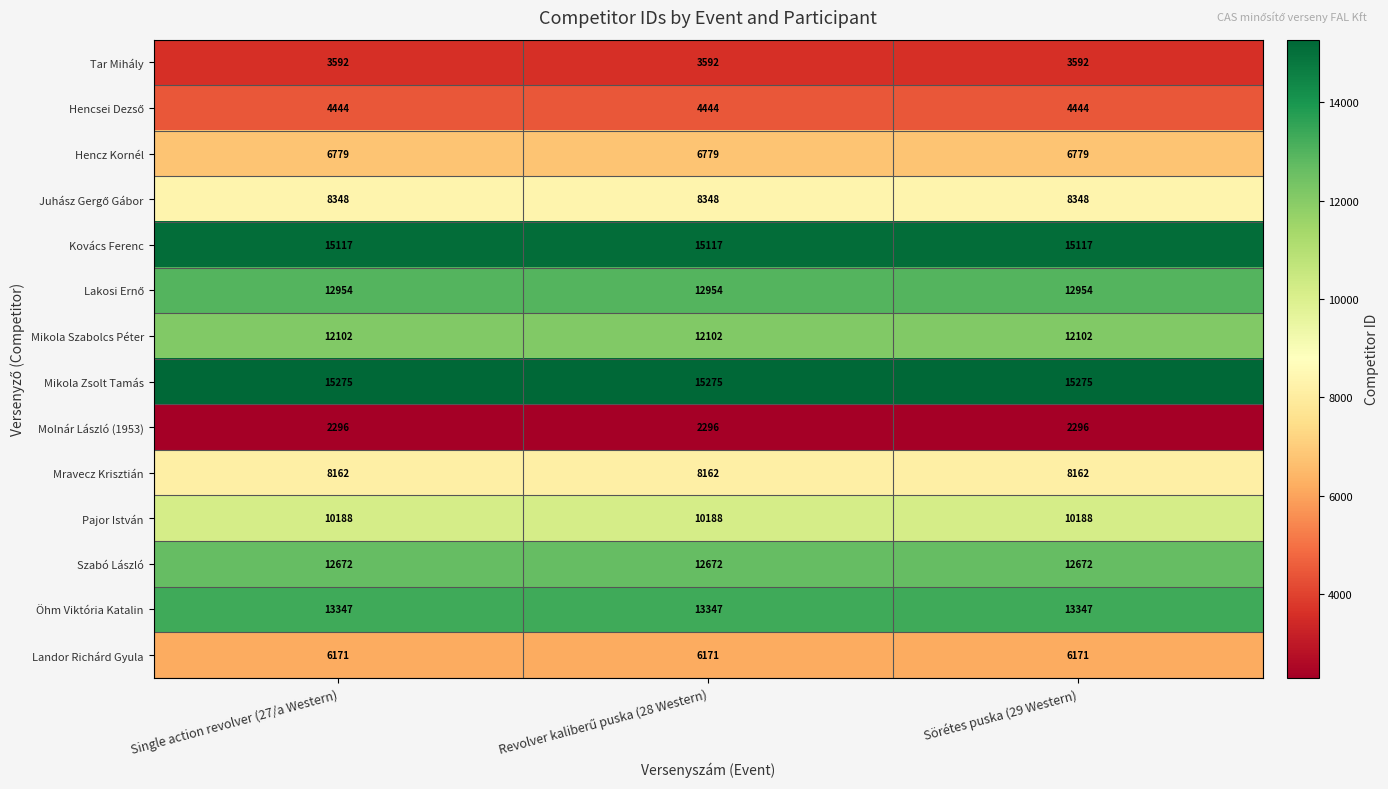

What is the minimum value shown in the chart?

2296